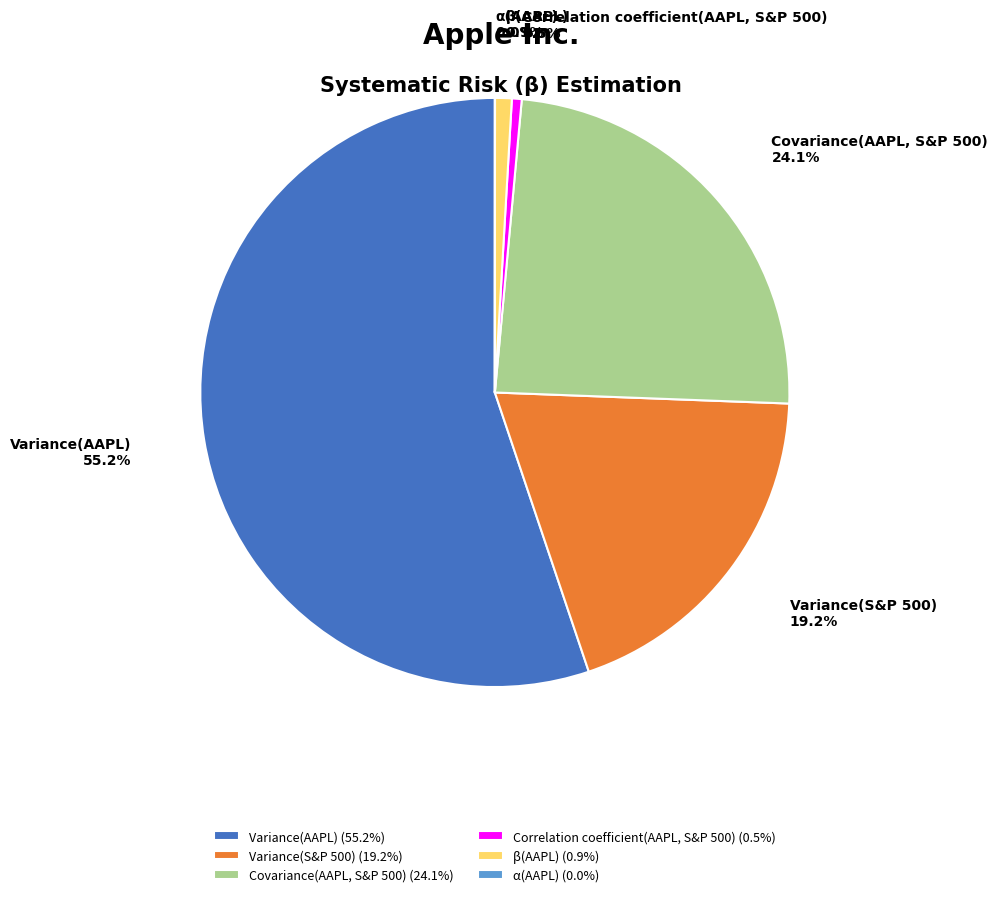

To the nearest percent, what is the difference between the largest and smallest slice percentages?

55%